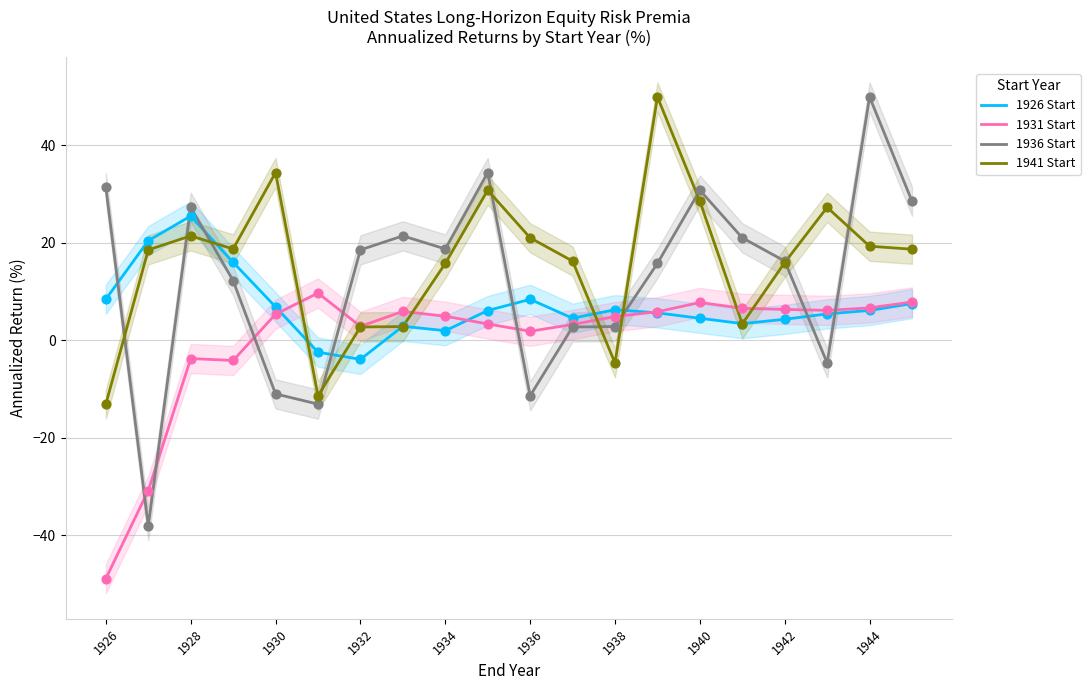

Which series reaches the minimum Y coordinate?

1931 Start